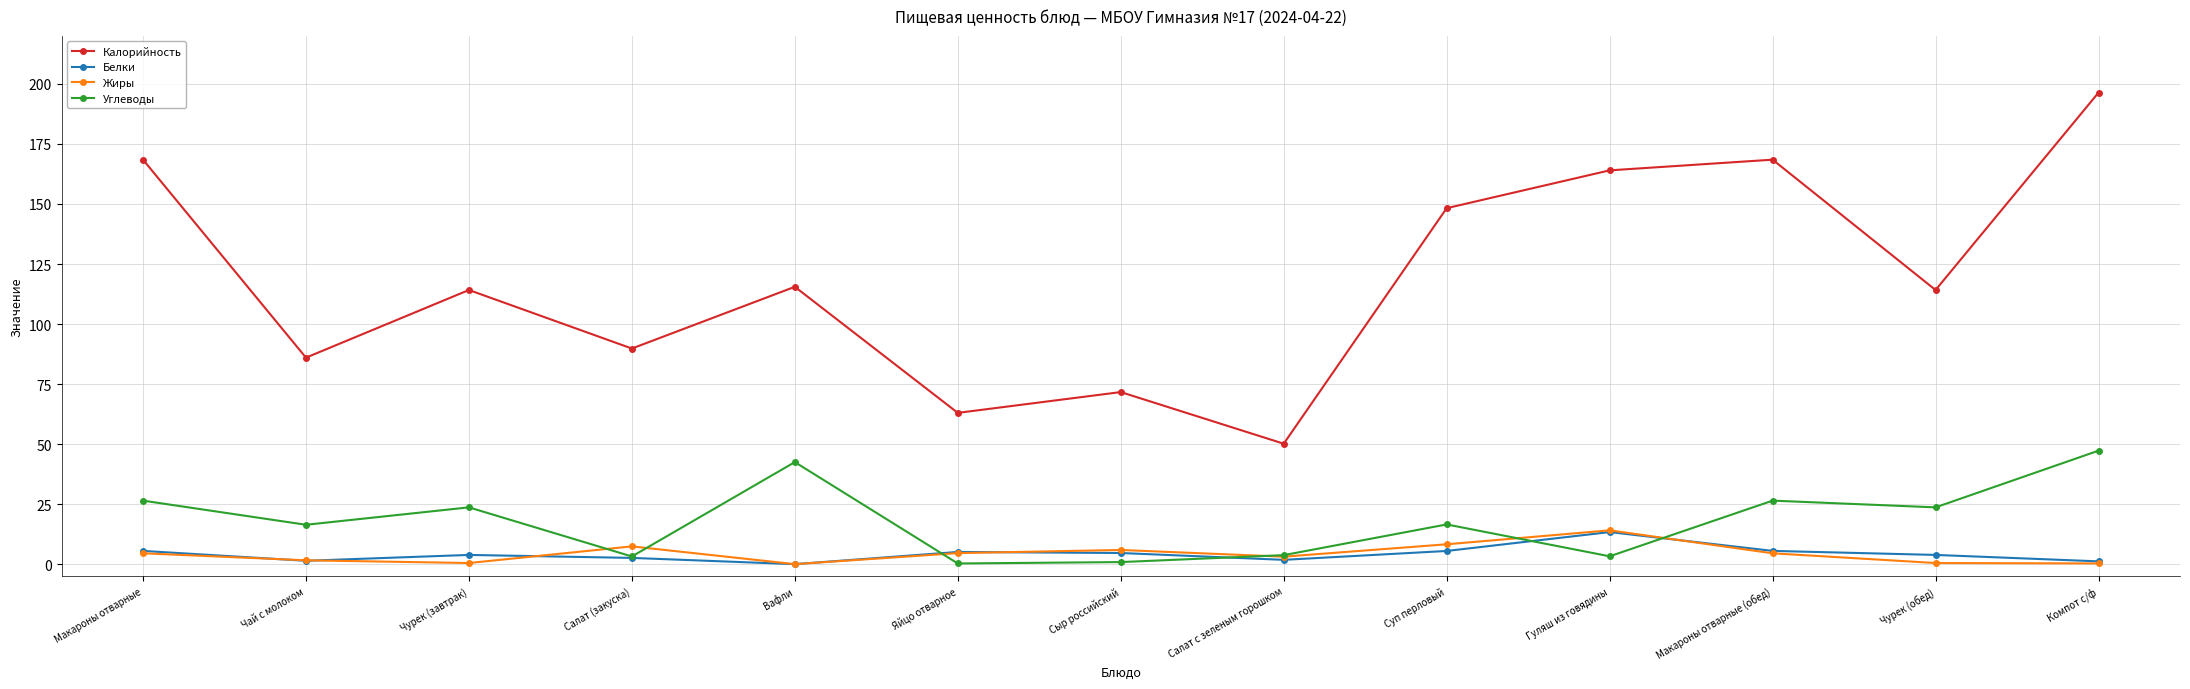

True or false: Углеводы has more than 0 interior local peaks.

True